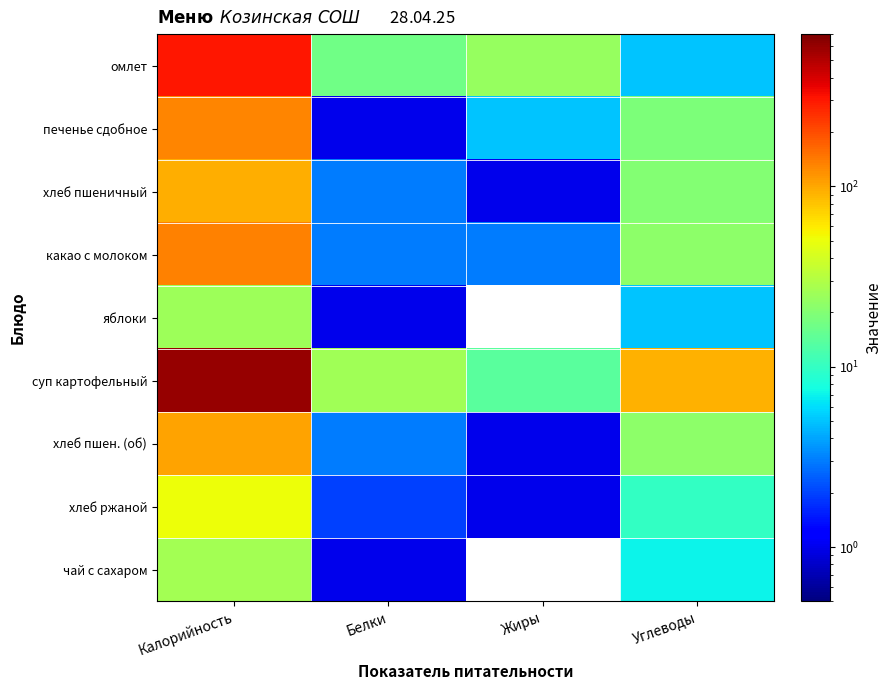

What is the average value of the омлет series?

86.8